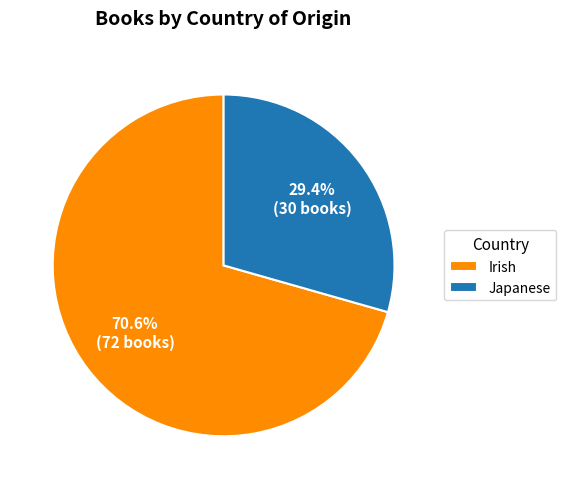

Rank the categories by value from highest to lowest.

Irish, Japanese